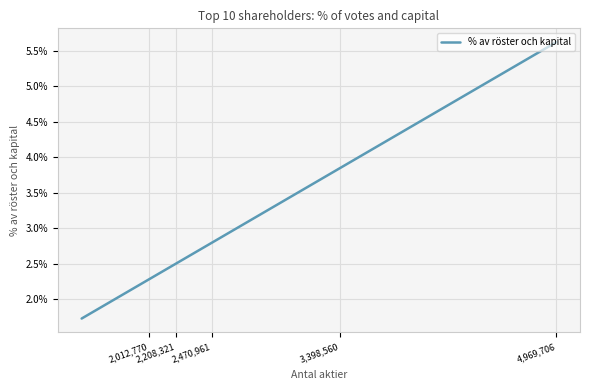

Between 2,208,321 and 3,398,560, which is larger?

3,398,560